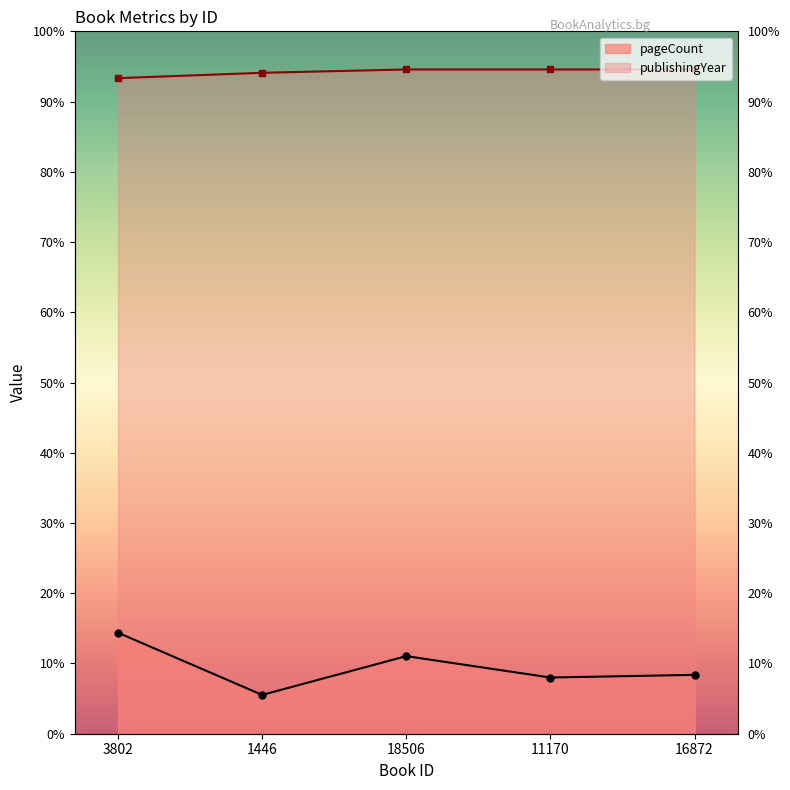

Does the chart have visible grid lines?

No